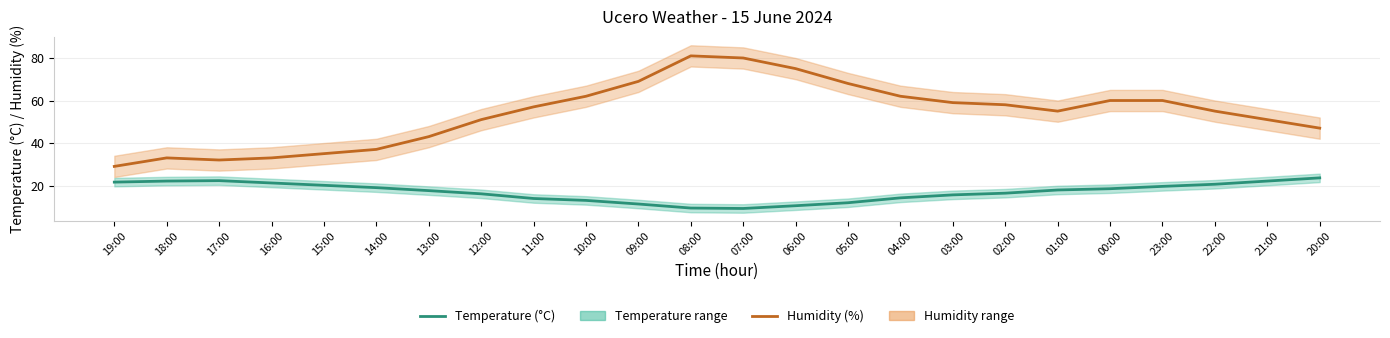

How many interior local valleys does the Humidity (%) series have?

2